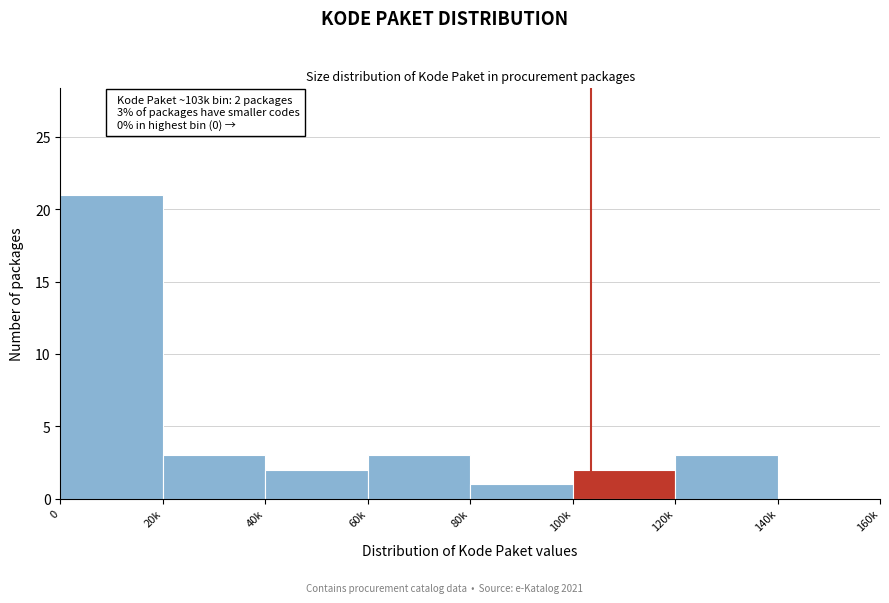

Reading right to left, extract all data points from this chart.

140k=0	120k=3	100k=2	80k=1	60k=3	40k=2	20k=3	0=21